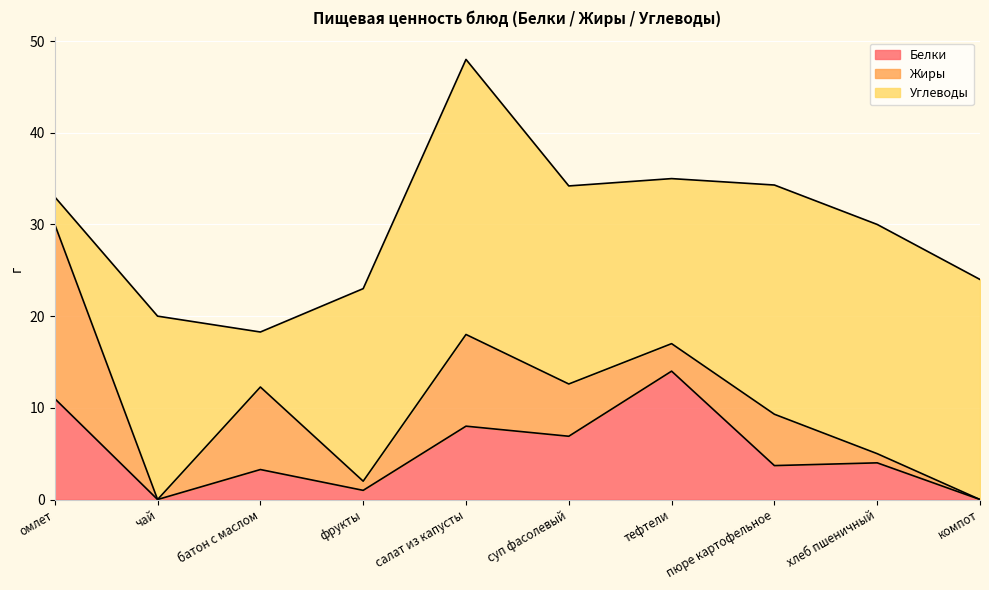

Which series ends up on top after the final intersection of Углеводы and Белки?

Углеводы